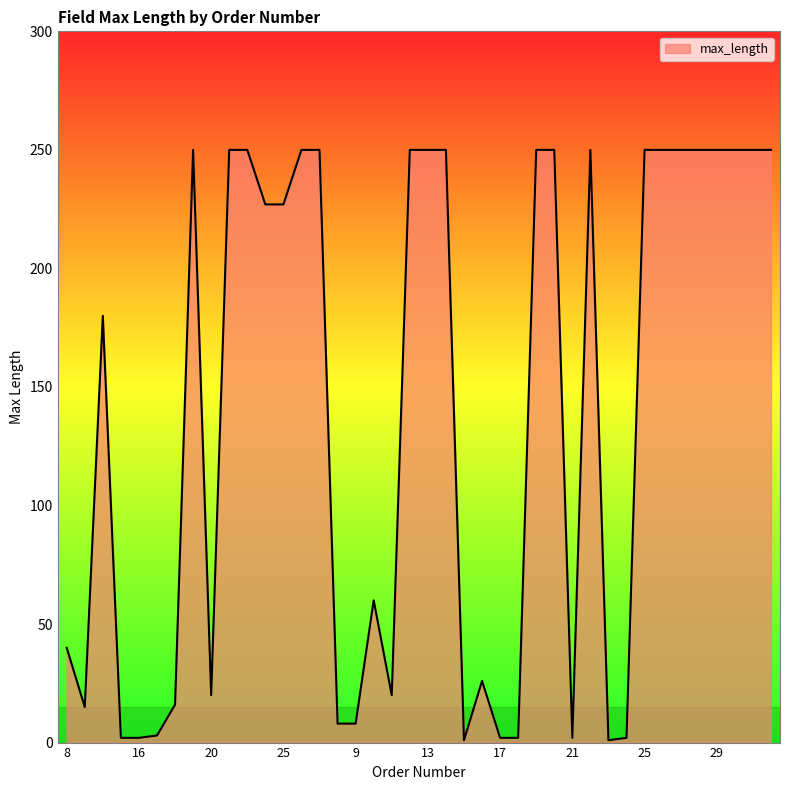

What is the maximum value shown in the chart?

250